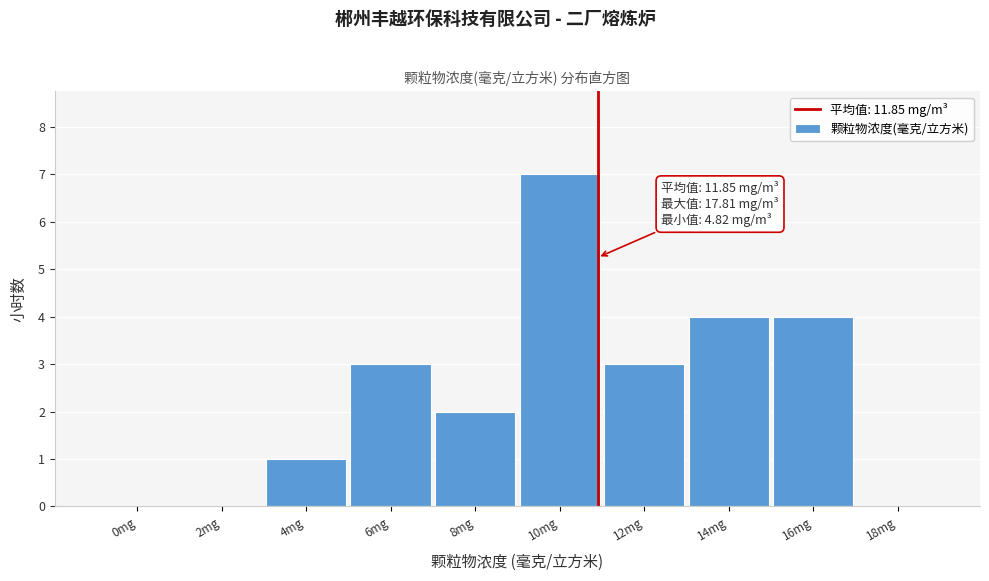

Reading left to right, list all the values displayed in this chart.

0mg=0	2mg=0	4mg=1	6mg=3	8mg=2	10mg=7	12mg=3	14mg=4	16mg=4	18mg=0